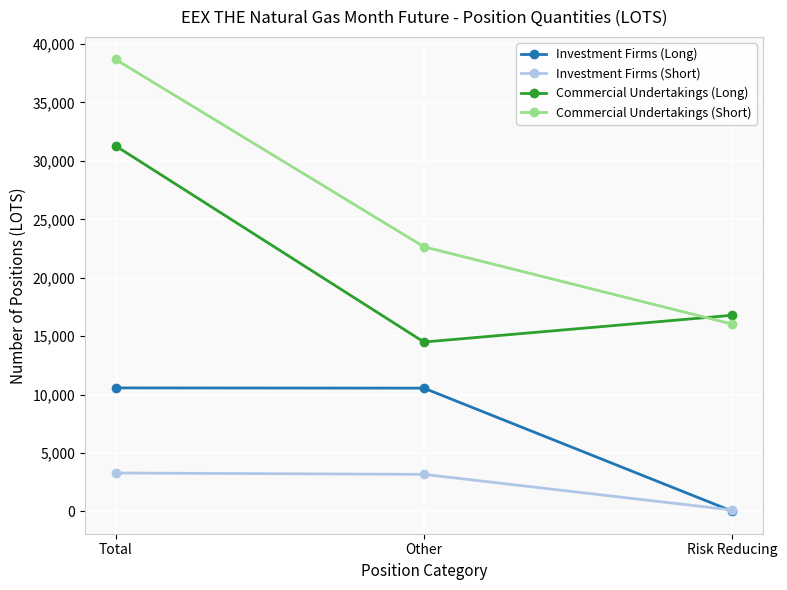

Is it true that Commercial Undertakings (Long) equals 31279 at Total?

True